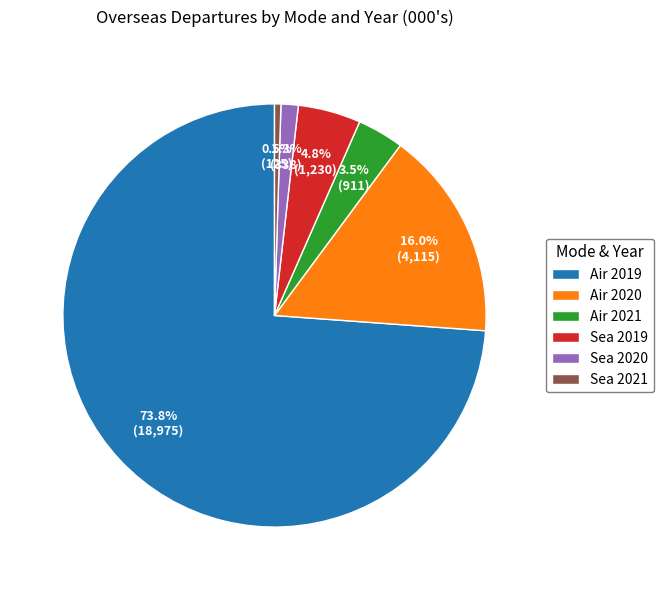

True or false: Air 2020 accounts for 16% of the total.

True